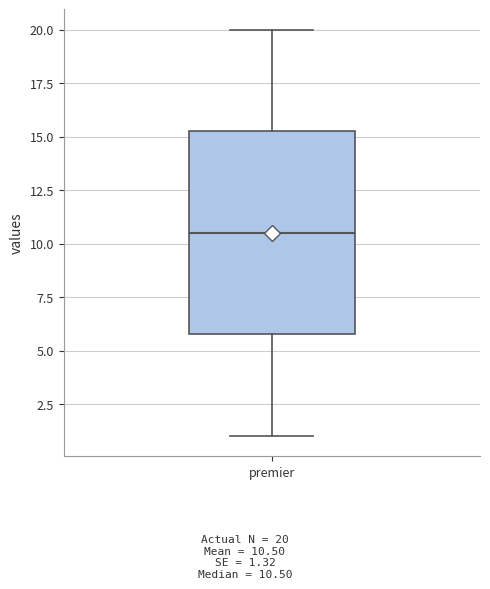

Read this box plot against the y-axis: the position of the median line, the range covered by the box, and the ends of both whiskers. The values are not printed on the chart, so give them approximately, as read against the axis.

median 10.5, box 6.0 to 15.5, whiskers 1.0 to 20.0